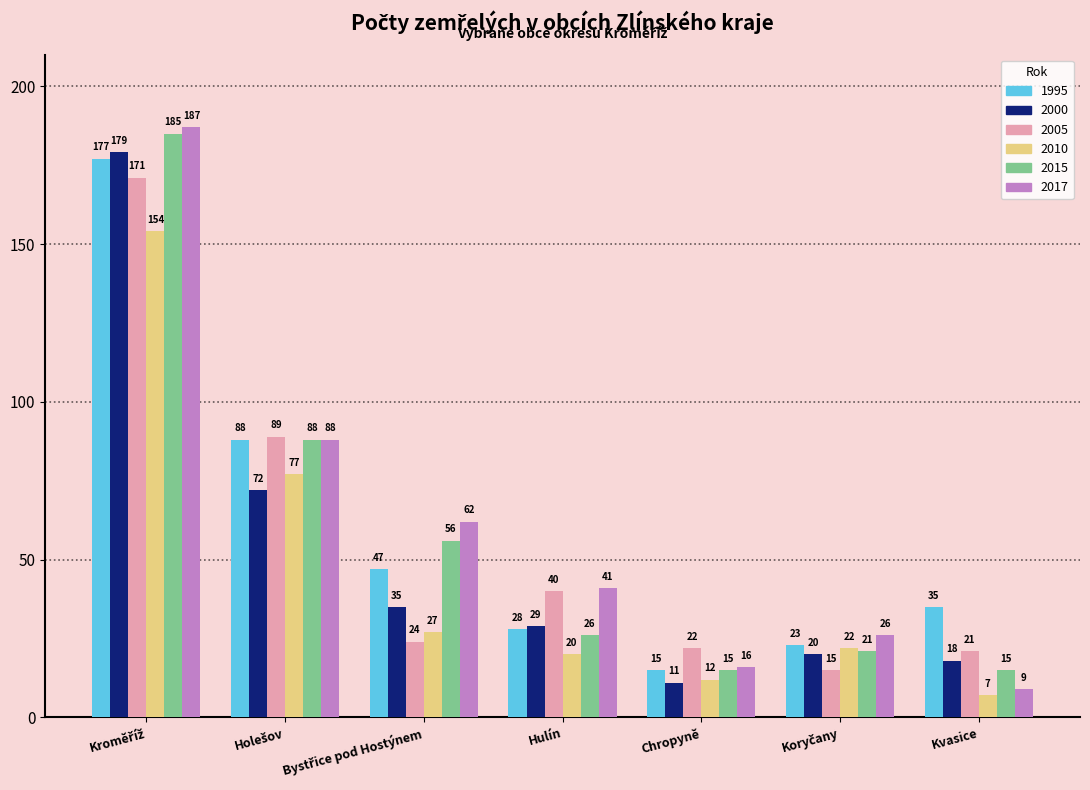

Rank the series by their maximum value, from highest to lowest.

2017, 2015, 2000, 1995, 2005, 2010